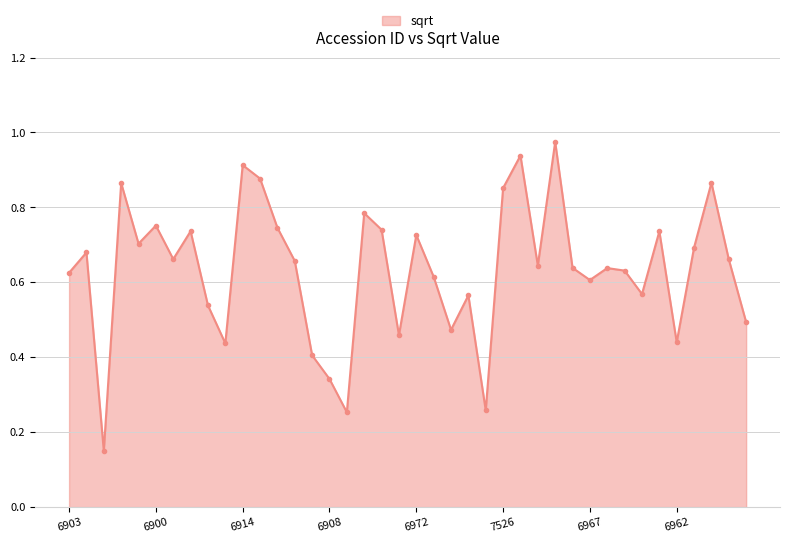

How many points are higher than both their immediate neighbors (excluding endpoints)?

13